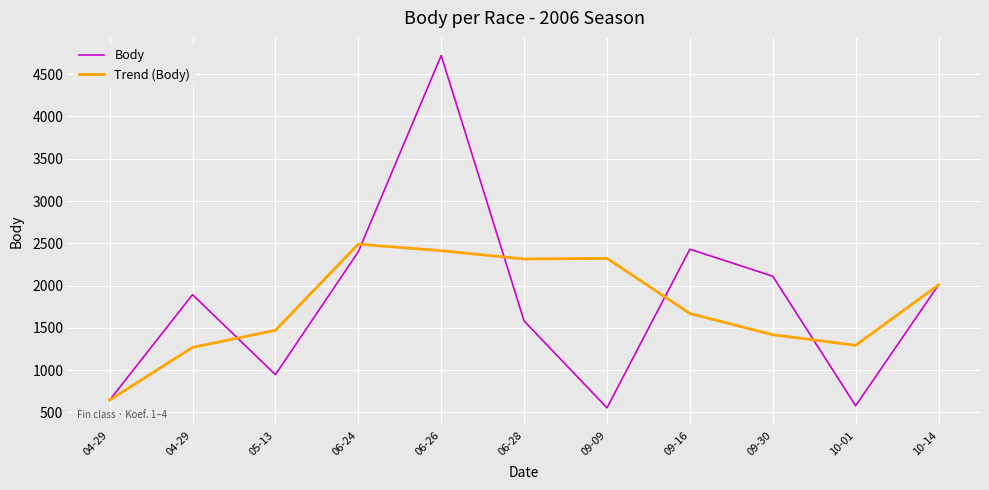

What is the difference between the second highest and minimum values in the Body series?

1876.0